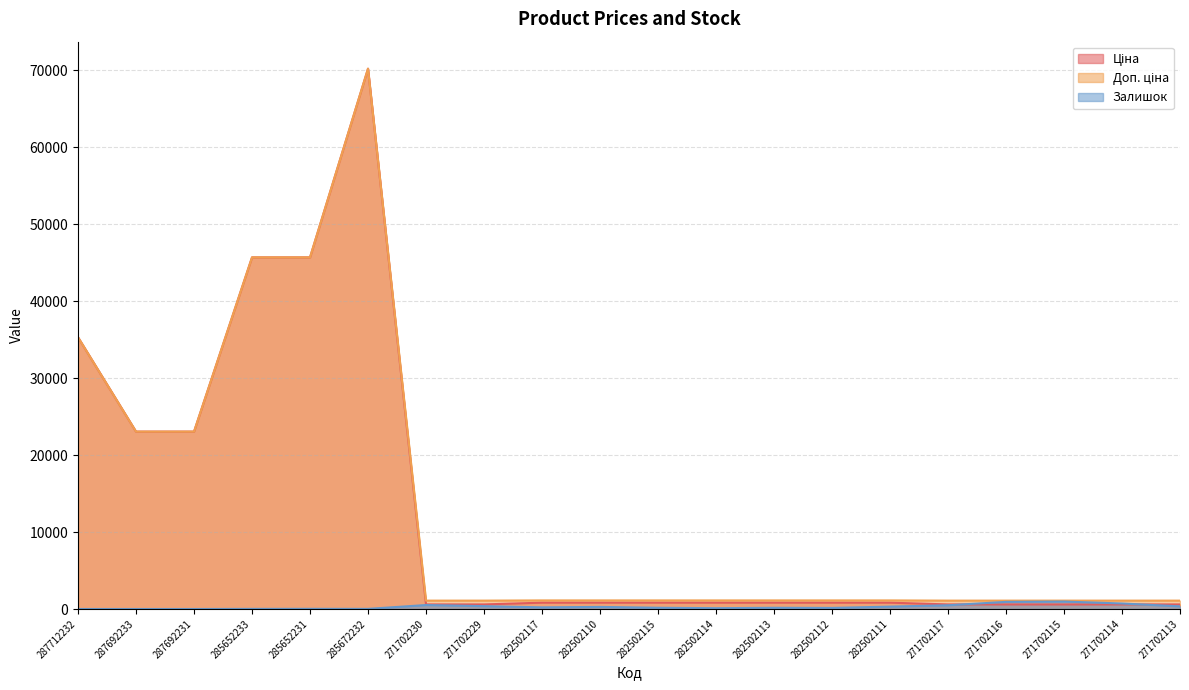

What is the sum of all Ціна values?

252826.3